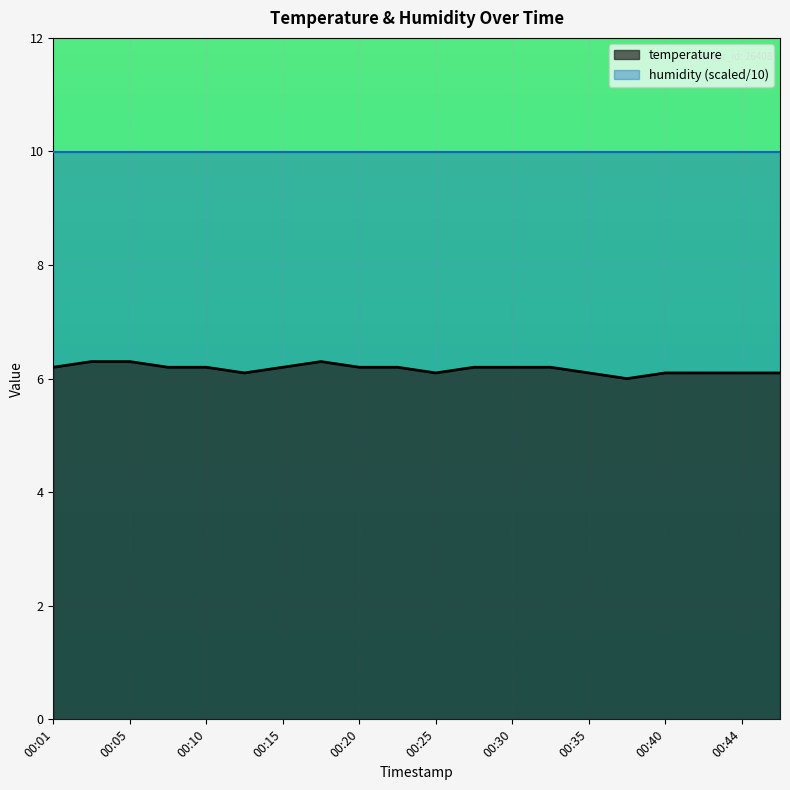

List the labels in order of value, largest first.

00:03, 00:05, 00:18, 00:01, 00:08, 00:10, 00:15, 00:20, 00:23, 00:27, 00:30, 00:32, 00:13, 00:25, 00:35, 00:40, 00:42, 00:44, 00:47, 00:37